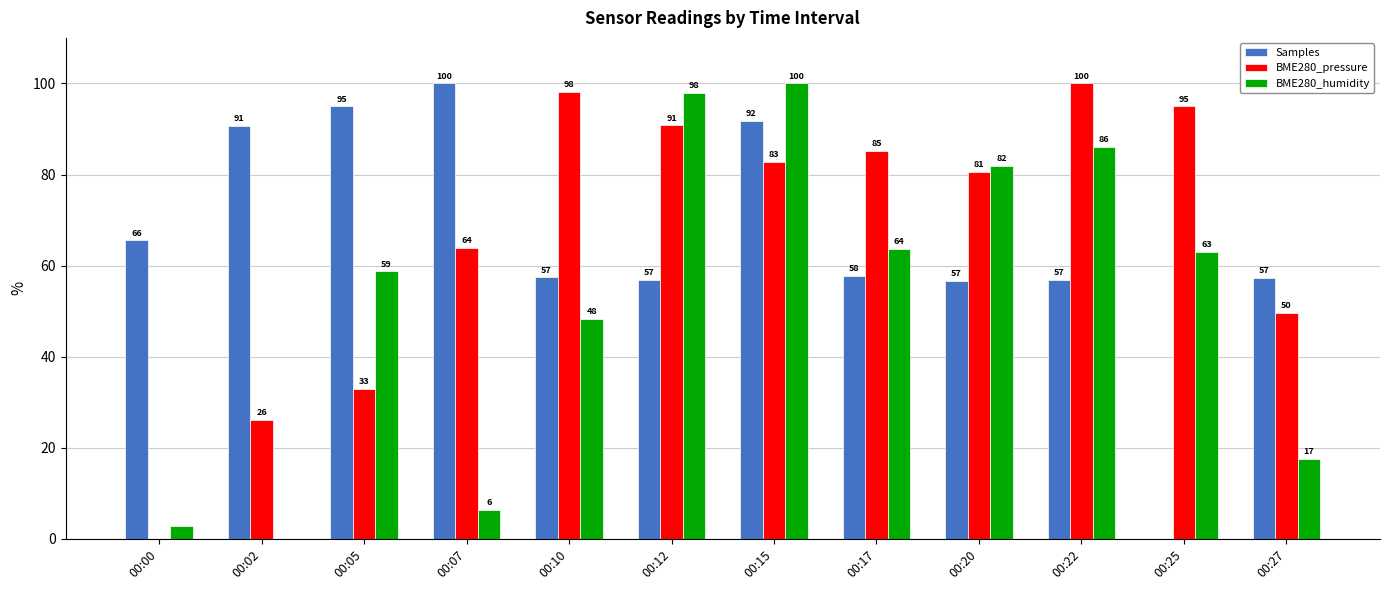

What value does the Samples series have at 00:27?

57.4